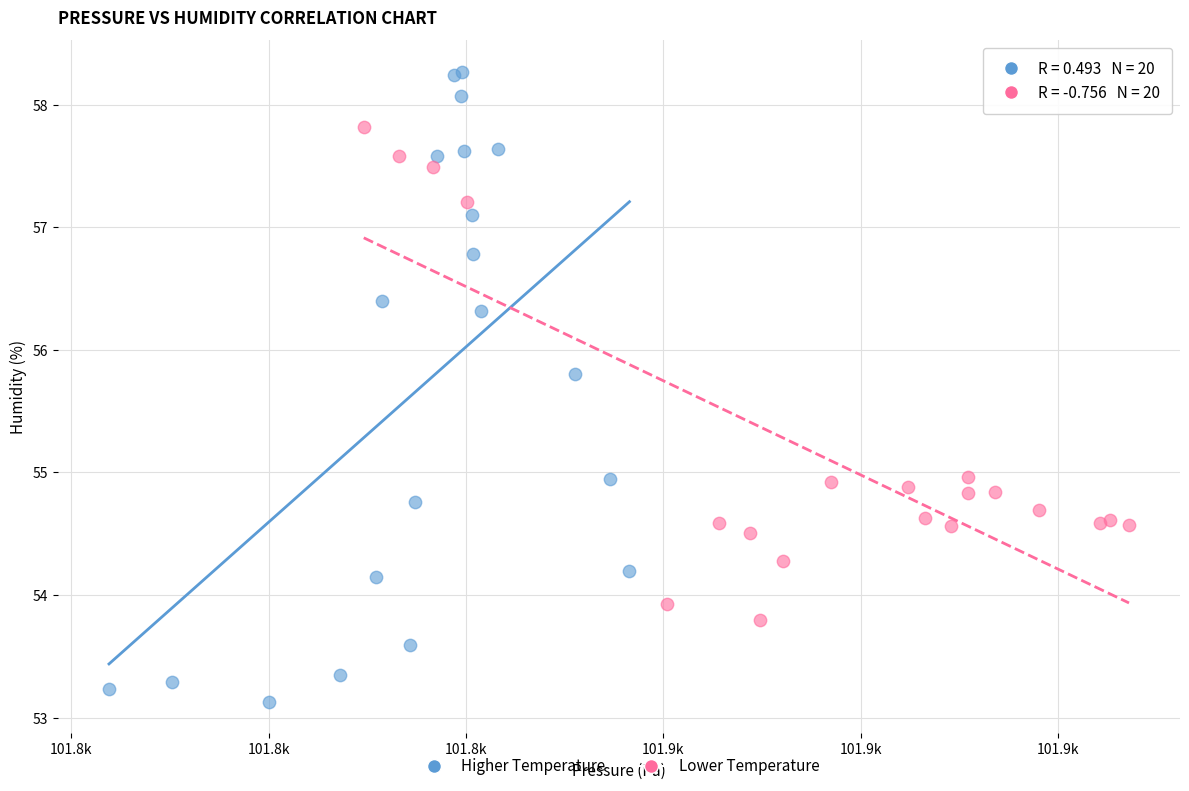

Which series reaches the minimum Y coordinate?

Higher Temperature